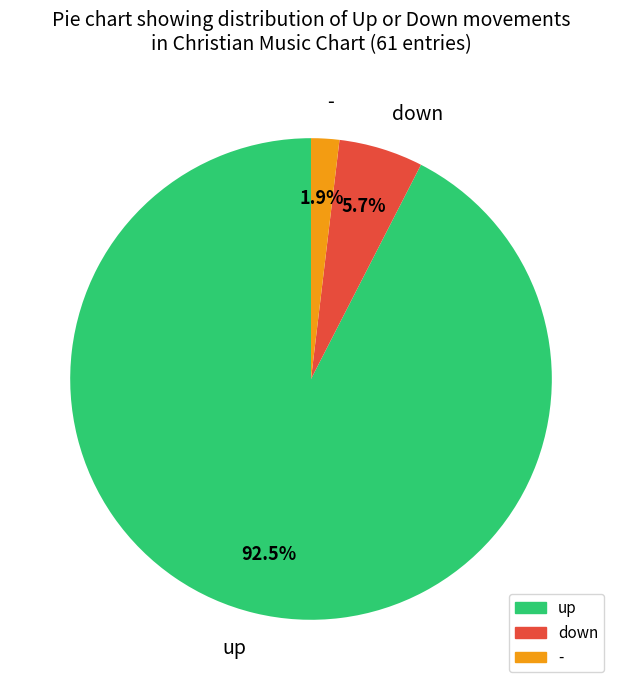

To the nearest percent, what percentage of the pie is -?

2%